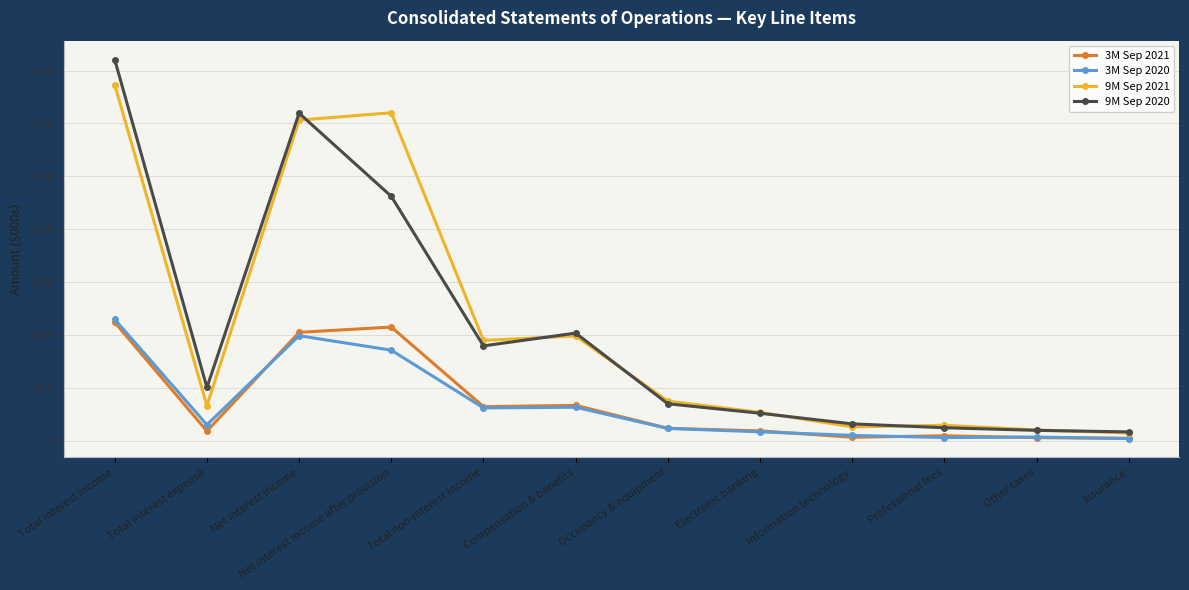

What is the minimum value for 3M Sep 2020?

2428